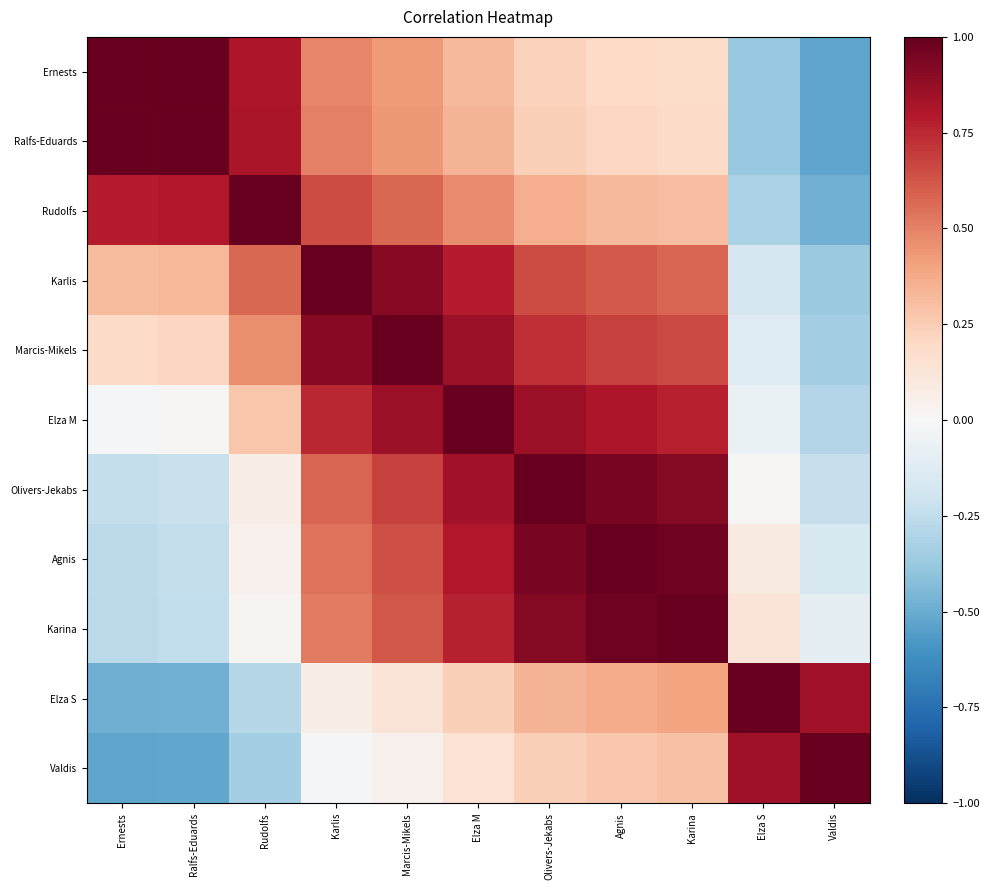

Between Karina and Ernests, which is larger?

Ernests